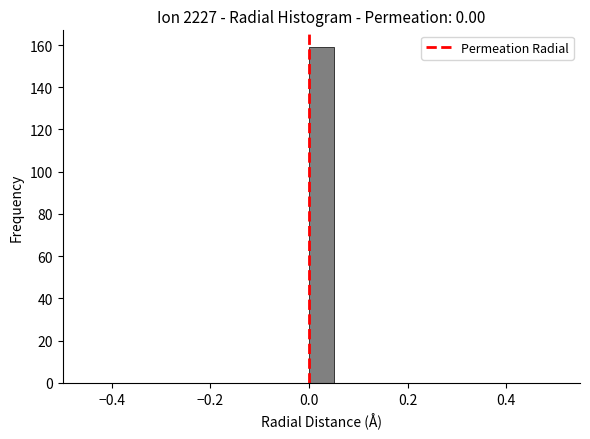

Around what value on the x-axis is the tallest bar? Give the approximate position of its centre, as read against the axis.

0.02